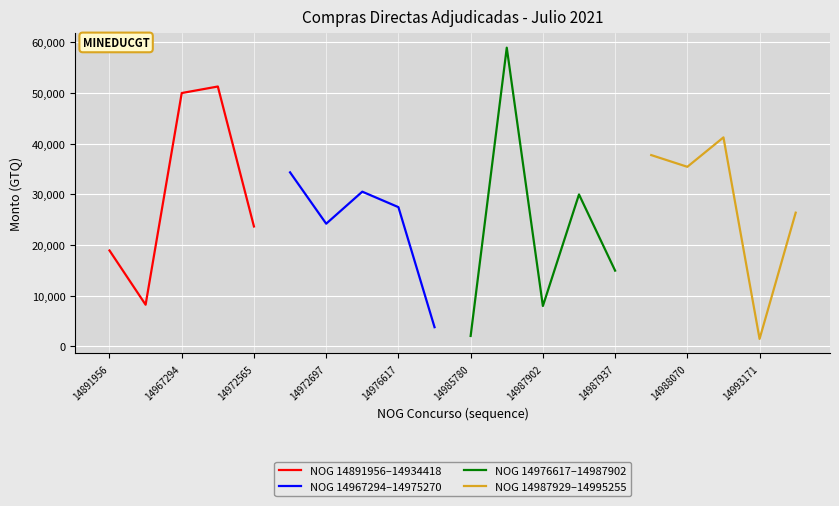

True or false: NOG 14987929–14995255 and NOG 14891956–14934418 intersect in this chart.

True